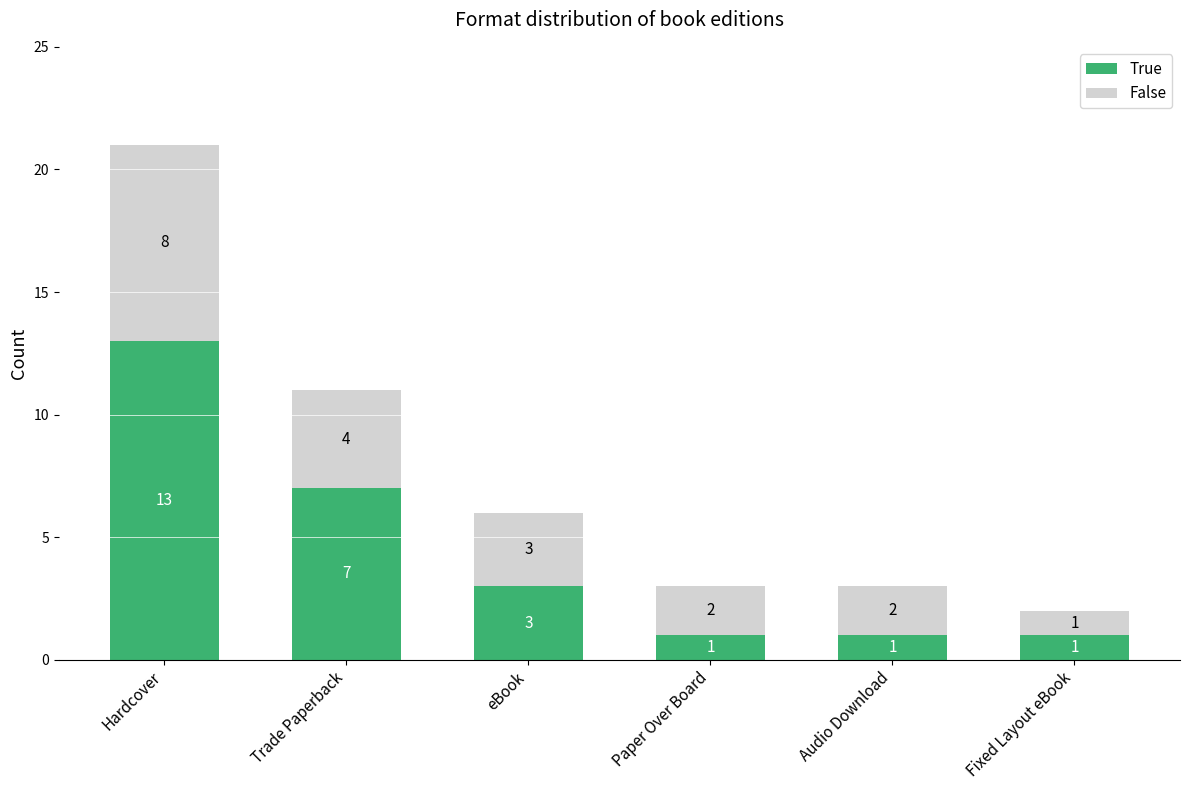

Reading left to right, transcribe the values for True.

Hardcover=13	Trade Paperback=7	eBook=3	Paper Over Board=1	Audio Download=1	Fixed Layout eBook=1